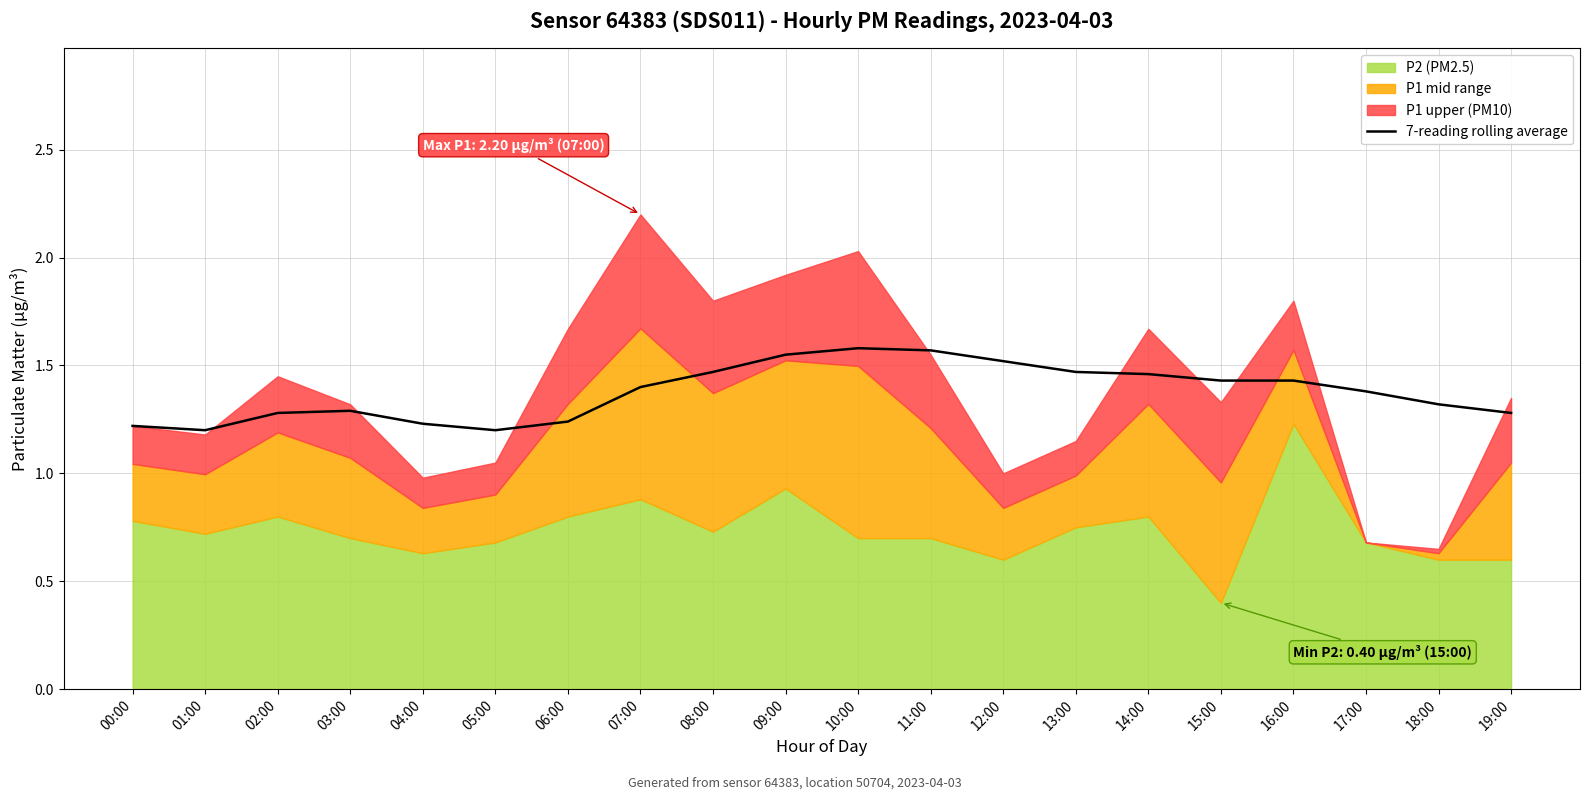

What is the change in value from 05:00 to 17:00?

+0.2